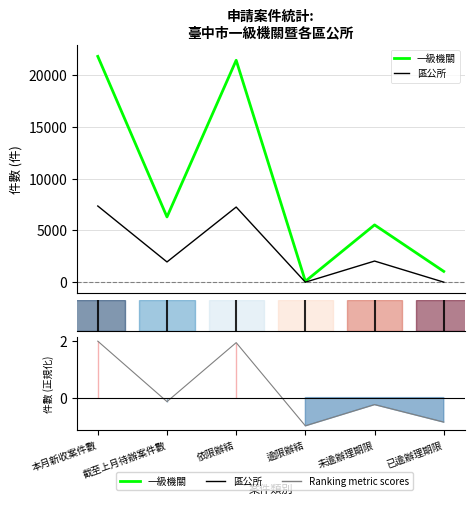

At which category is the sum across all series the highest?

本月新收案件數